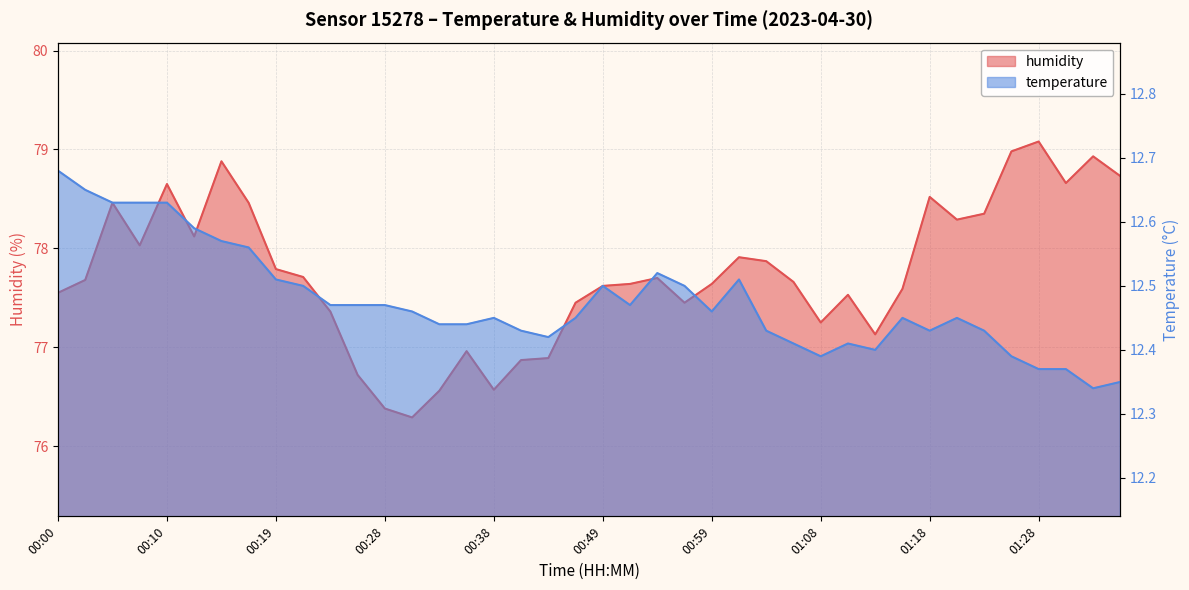

List the series in order of their peak value, lowest first.

temperature, humidity